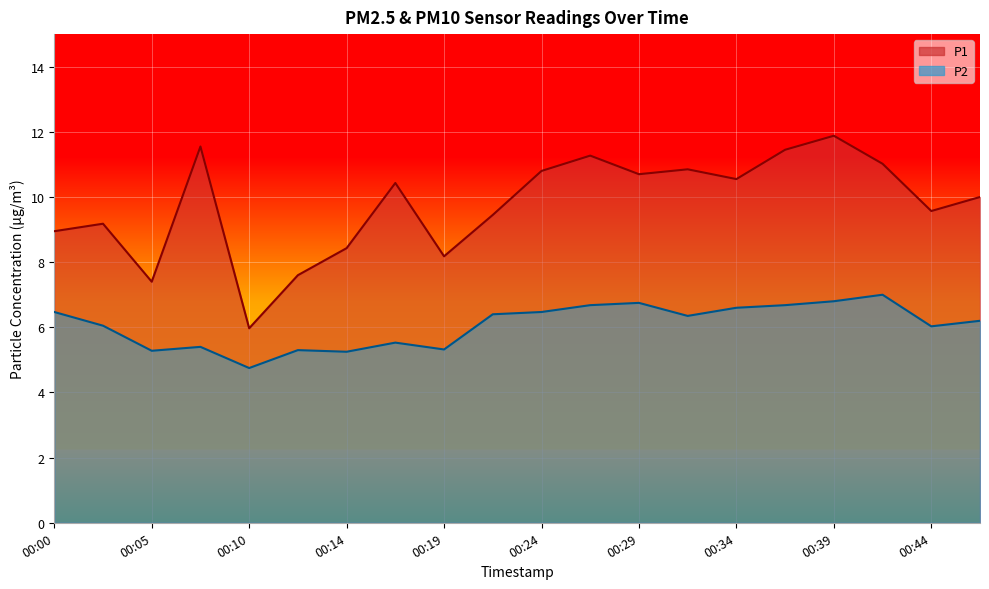

Reading right to left, list all the values displayed in this chart.

P1: 10.0	9.6	11.0	11.9	11.4	10.6	10.8	10.7	11.3	10.8	9.4	8.2	10.4	8.4	7.6	6.0	11.6	7.4	9.2	8.9
P2: 6.2	6.0	7.0	6.8	6.7	6.6	6.3	6.8	6.7	6.5	6.4	5.3	5.5	5.2	5.3	4.8	5.4	5.3	6.0	6.5